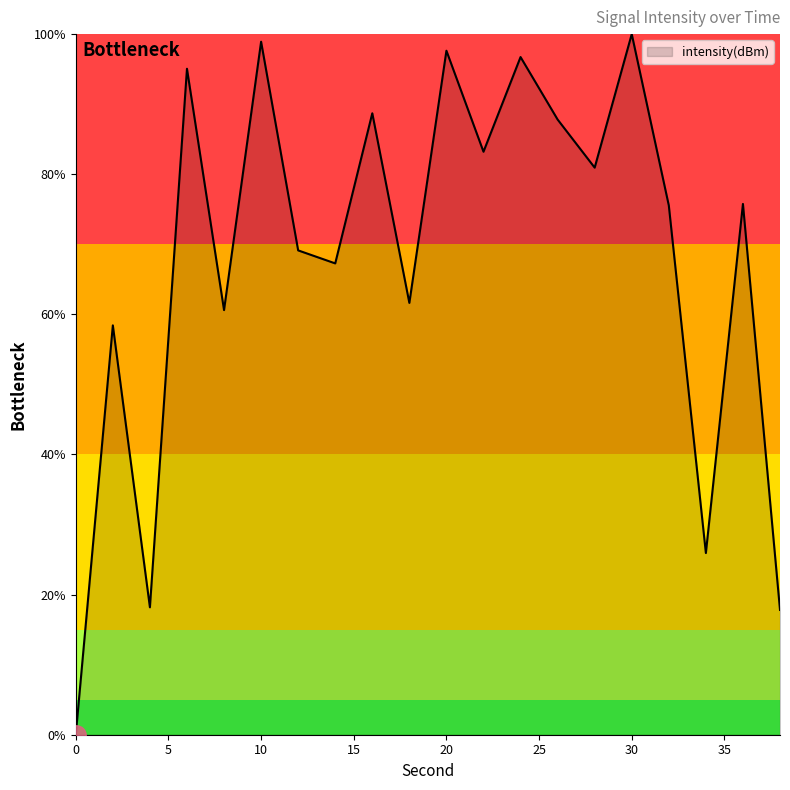

What is the difference between the second highest and second lowest values?

81.1